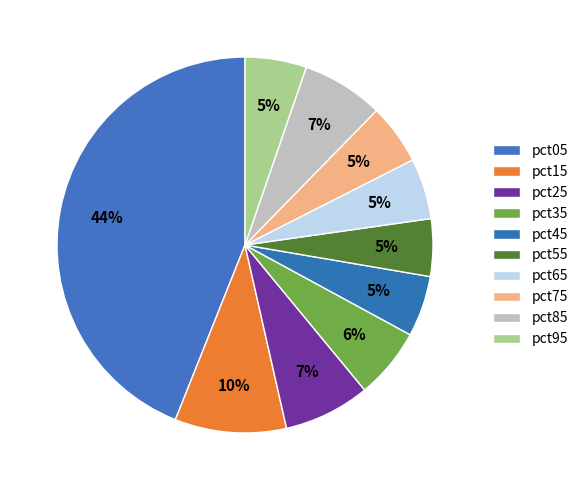

What percentage do pct75 and pct05 together represent?

49.2%